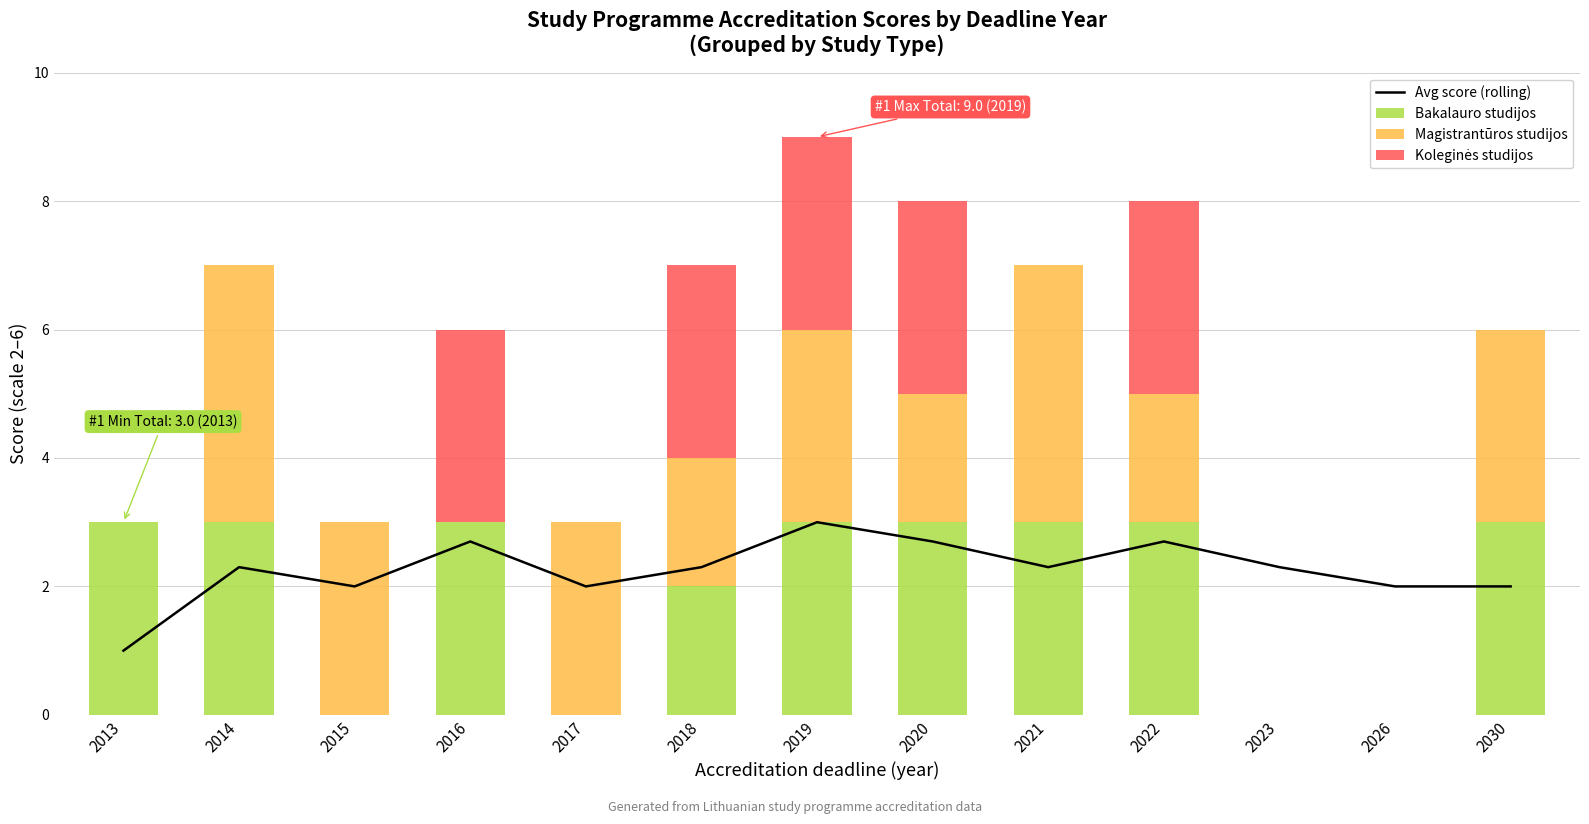

How many series are shown in this chart?

4